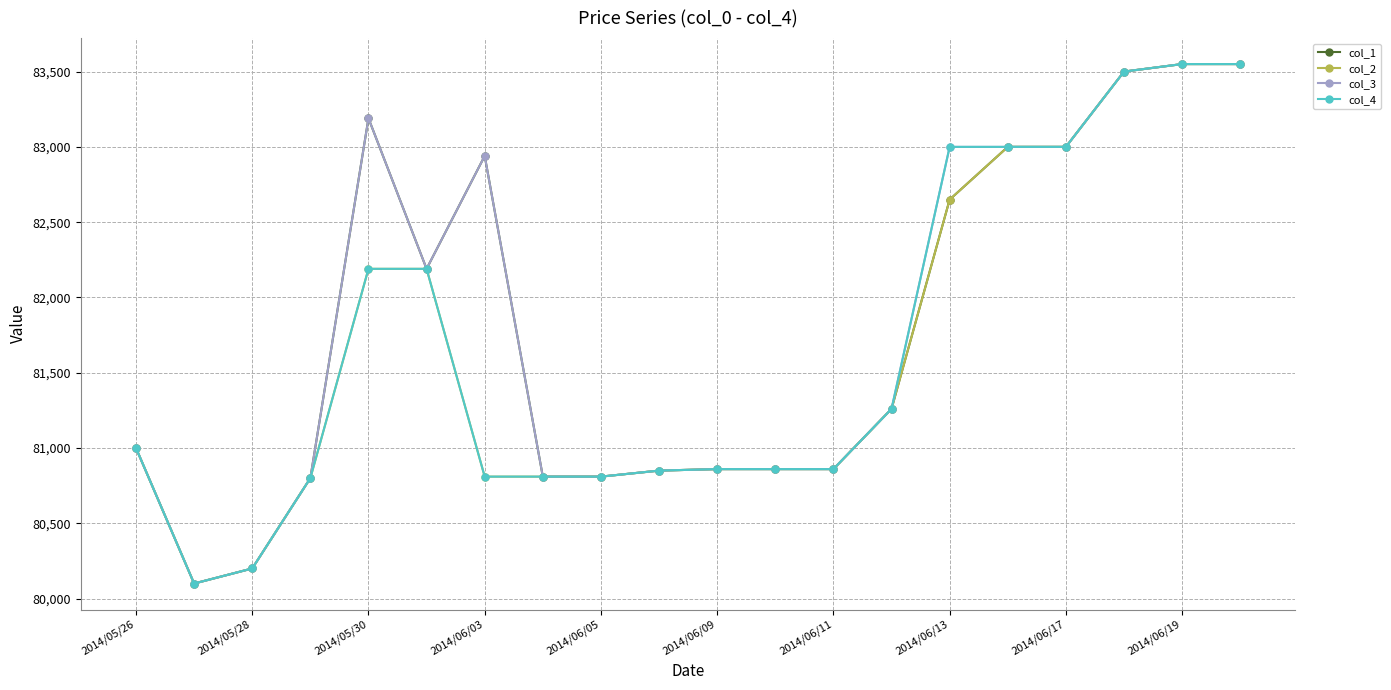

True or false: col_3 has more than 0 interior local peaks.

True